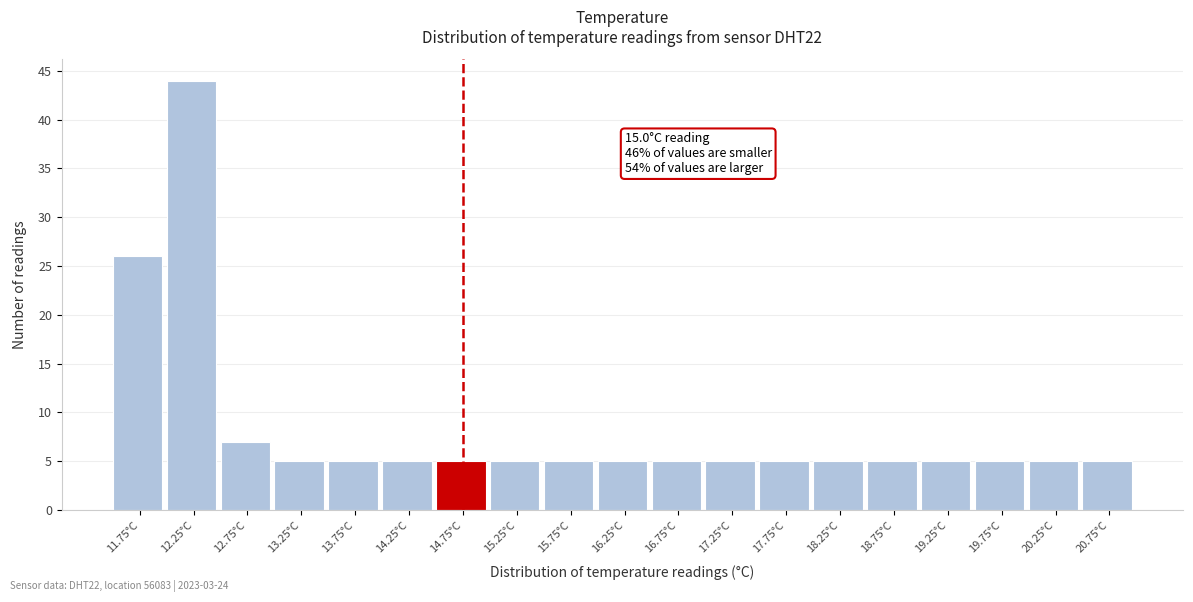

Reading right to left, what are all the values shown in this chart?

20.75°C=5	20.25°C=5	19.75°C=5	19.25°C=5	18.75°C=5	18.25°C=5	17.75°C=5	17.25°C=5	16.75°C=5	16.25°C=5	15.75°C=5	15.25°C=5	14.75°C=5	14.25°C=5	13.75°C=5	13.25°C=5	12.75°C=7	12.25°C=44	11.75°C=26